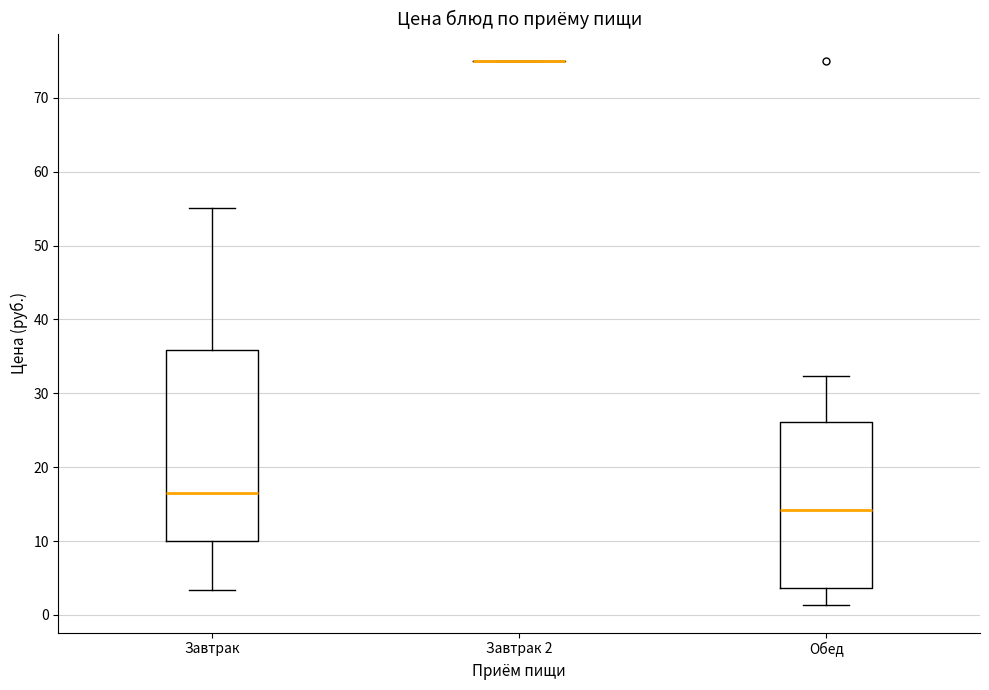

Reading left to right, transcribe this box plot: for each box, give where its median line is, the range the box spans, and where its two whiskers end, as read against the y-axis. The values are not printed on the chart, so give them approximately, as read against the axis.

Завтрак: median 17, box 10 to 36, whiskers 3 to 55
Завтрак 2: box collapsed to a line at 75, whiskers 75 to 75
Обед: median 14, box 4 to 26, whiskers 1 to 32